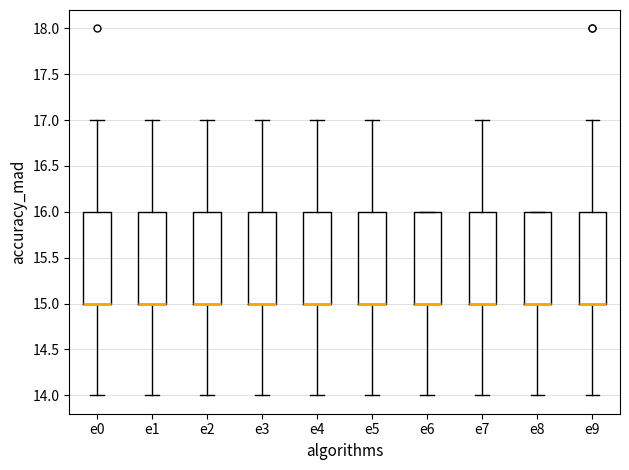

Reading left to right, read every box against the y-axis: the position of its median line, the range the box covers, and the ends of its whiskers. The values are not printed on the chart, so give them approximately, as read against the axis.

e0: median 15 (drawn on the box's lower edge), box 15 to 16, whiskers 14 to 17
e1: median 15 (drawn on the box's lower edge), box 15 to 16, whiskers 14 to 17
e2: median 15 (drawn on the box's lower edge), box 15 to 16, whiskers 14 to 17
e3: median 15 (drawn on the box's lower edge), box 15 to 16, whiskers 14 to 17
e4: median 15 (drawn on the box's lower edge), box 15 to 16, whiskers 14 to 17
e5: median 15 (drawn on the box's lower edge), box 15 to 16, whiskers 14 to 17
e6: median 15 (drawn on the box's lower edge), box 15 to 16, whiskers 14 to 16
e7: median 15 (drawn on the box's lower edge), box 15 to 16, whiskers 14 to 17
e8: median 15 (drawn on the box's lower edge), box 15 to 16, whiskers 14 to 16
e9: median 15 (drawn on the box's lower edge), box 15 to 16, whiskers 14 to 17